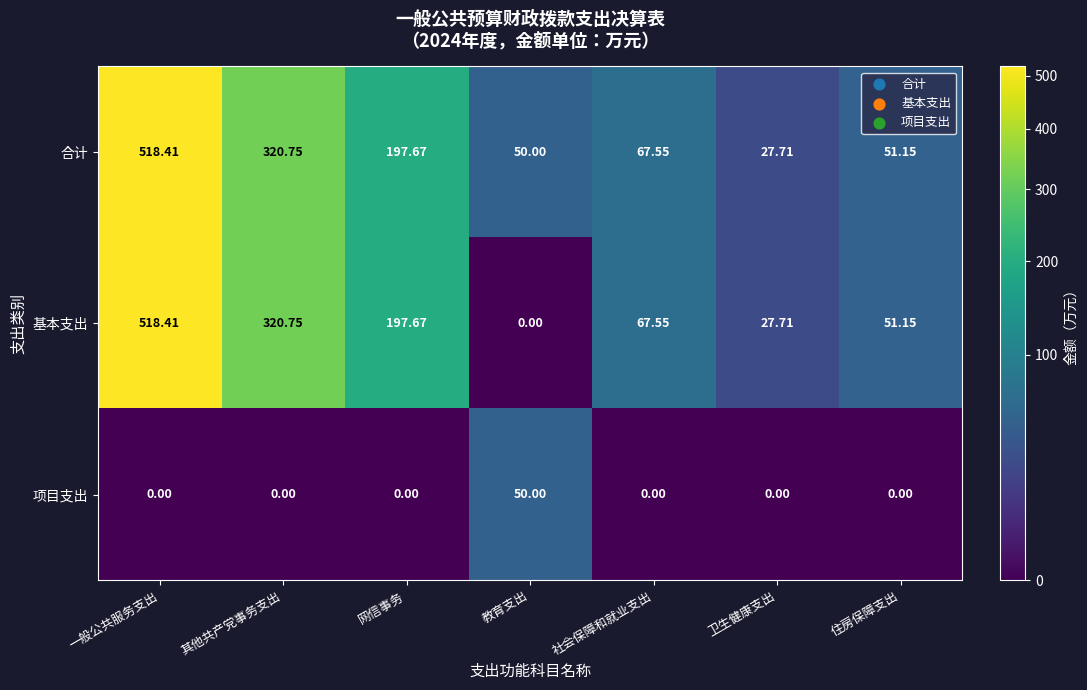

At which category is the sum across all series the highest?

一般公共服务支出